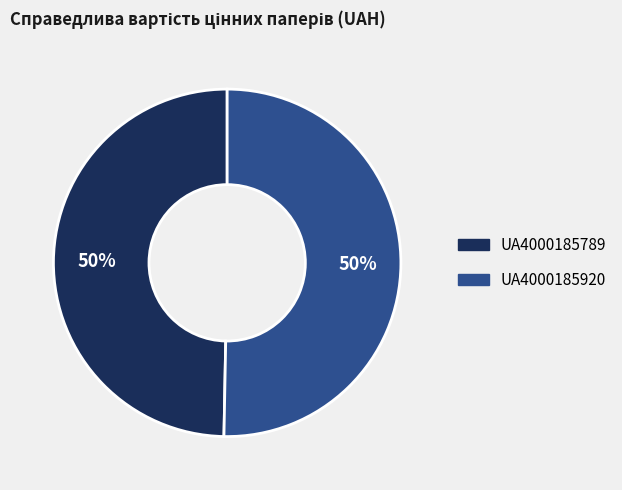

Approximately how many times larger is the value at UA4000185789 compared to UA4000185920?

1.0